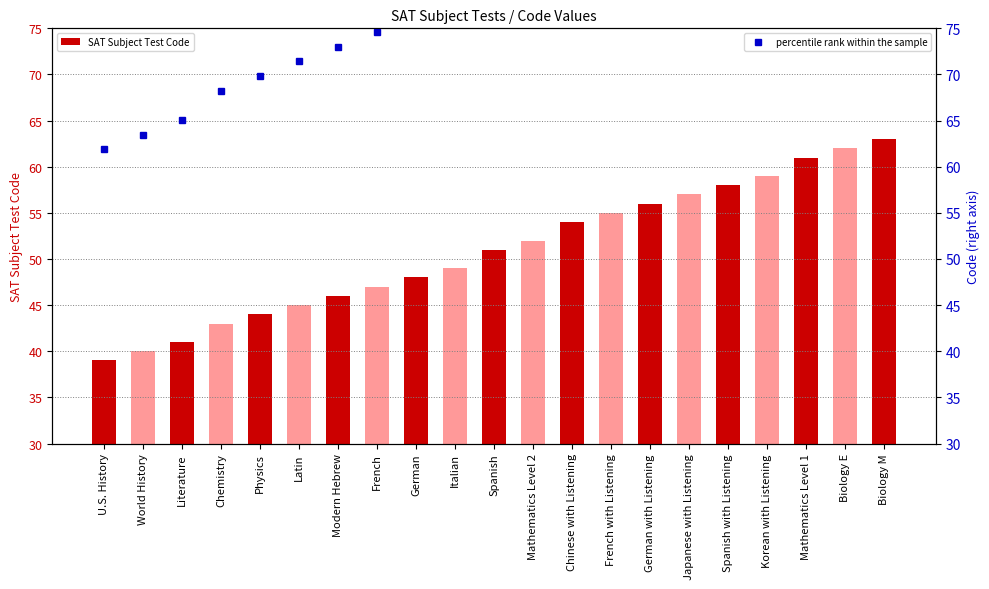

The SAT Subject Test Code series shows 103.8 at Mathematics Level 1. True or false?

False